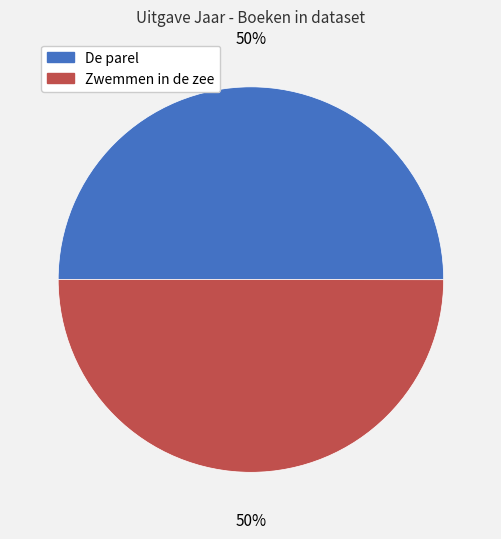

To the nearest percent, what percentage of the pie is Zwemmen in de zee?

50%